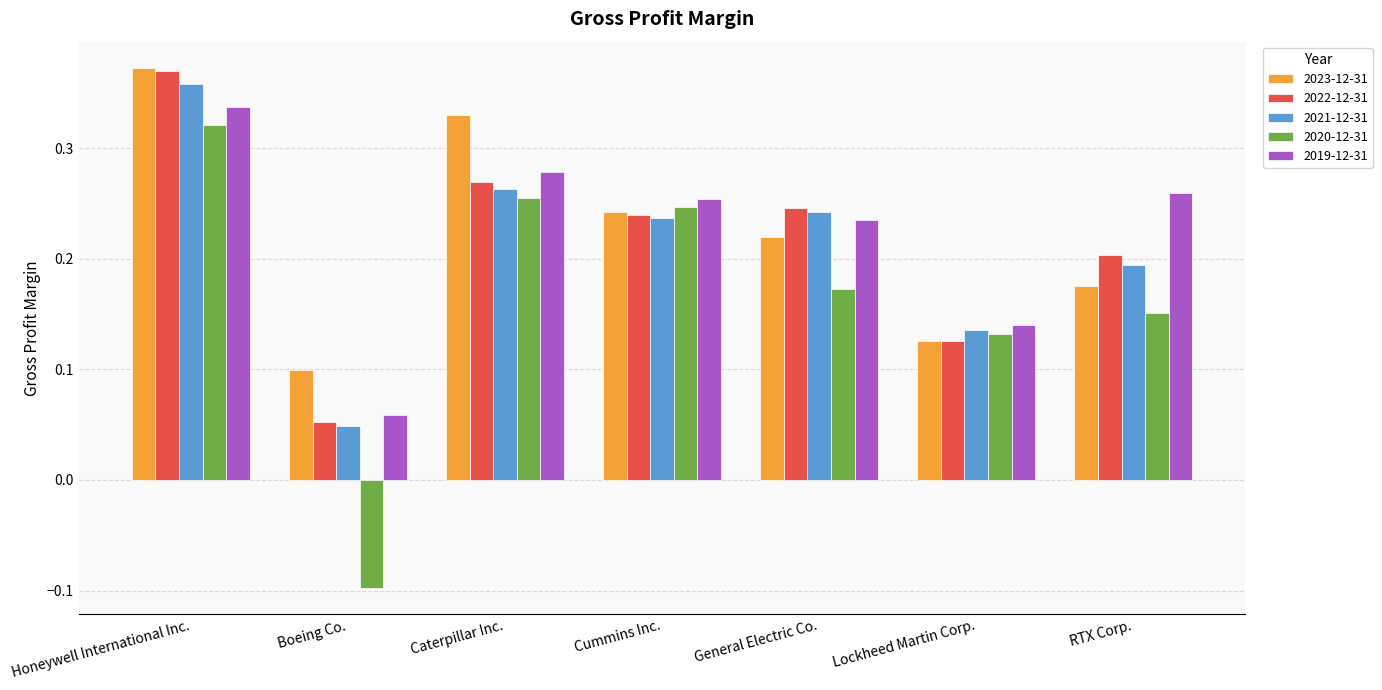

Is the value of 2020-12-31 at RTX Corp. greater than the value of 2022-12-31 at Lockheed Martin Corp.?

Yes